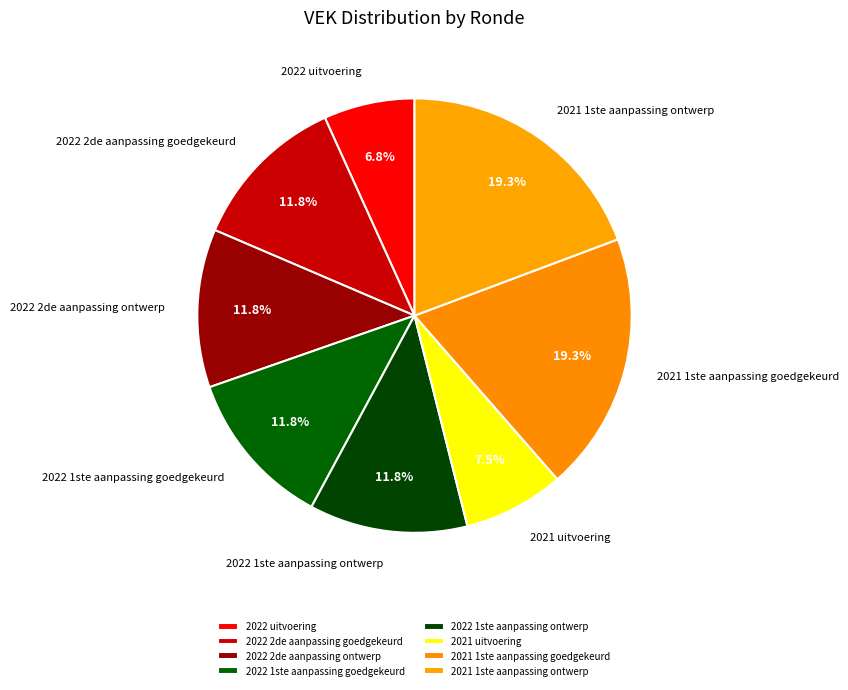

To the nearest percent, what percentage of the pie is 2022 2de aanpassing goedgekeurd?

12%